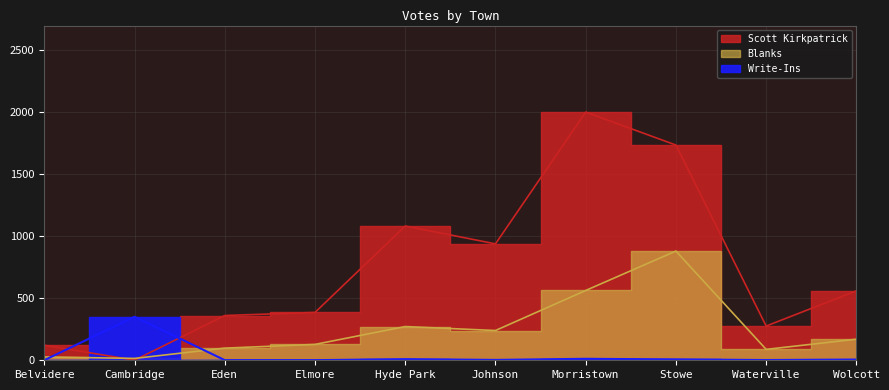

At how many categories does at least one series exceed 400?

5